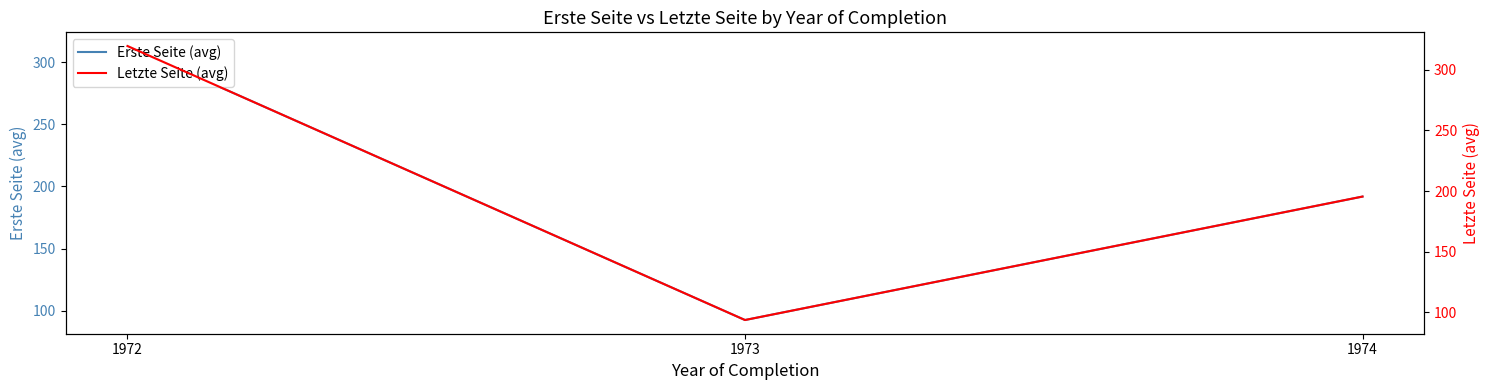

What are all the series names shown in the legend?

Erste Seite (avg), Letzte Seite (avg)